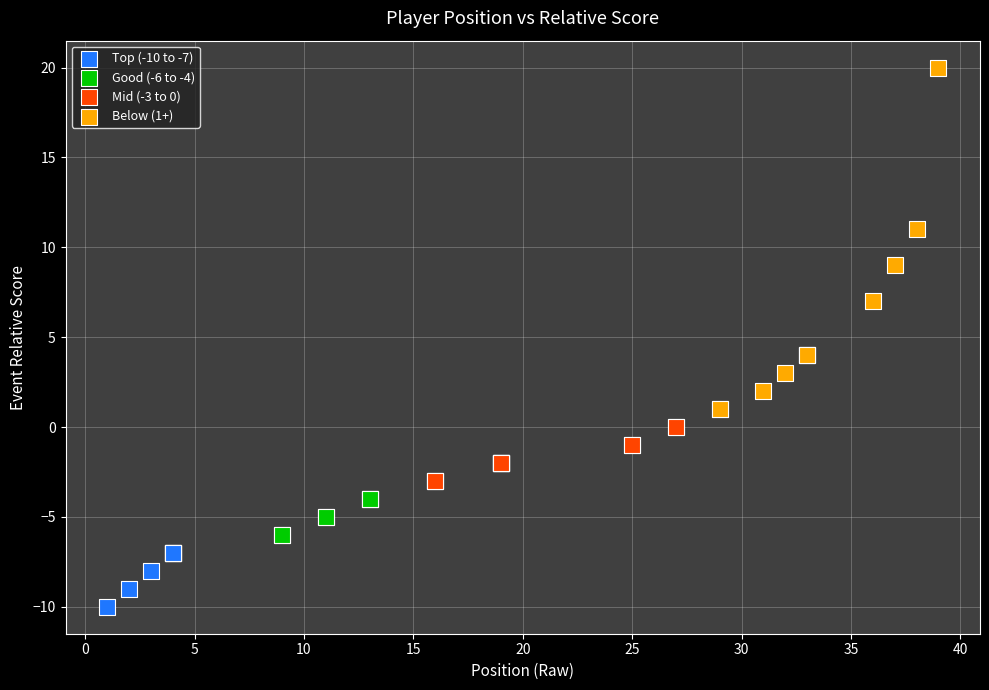

Which series reaches the minimum Y coordinate?

Top (-10 to -7)